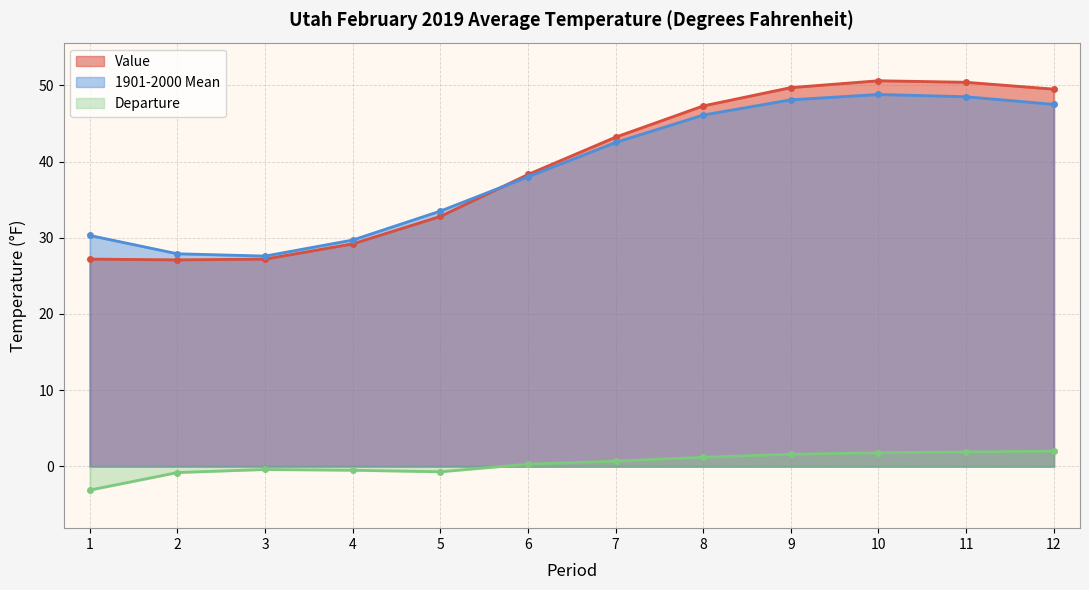

What is the difference between the highest and lowest values at 2?

28.7